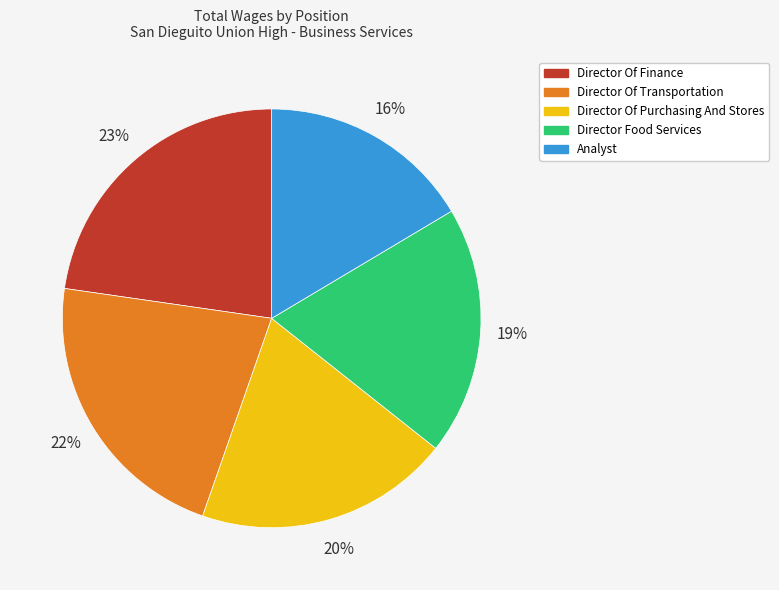

Which category has the biggest portion of the pie?

Director Of Finance